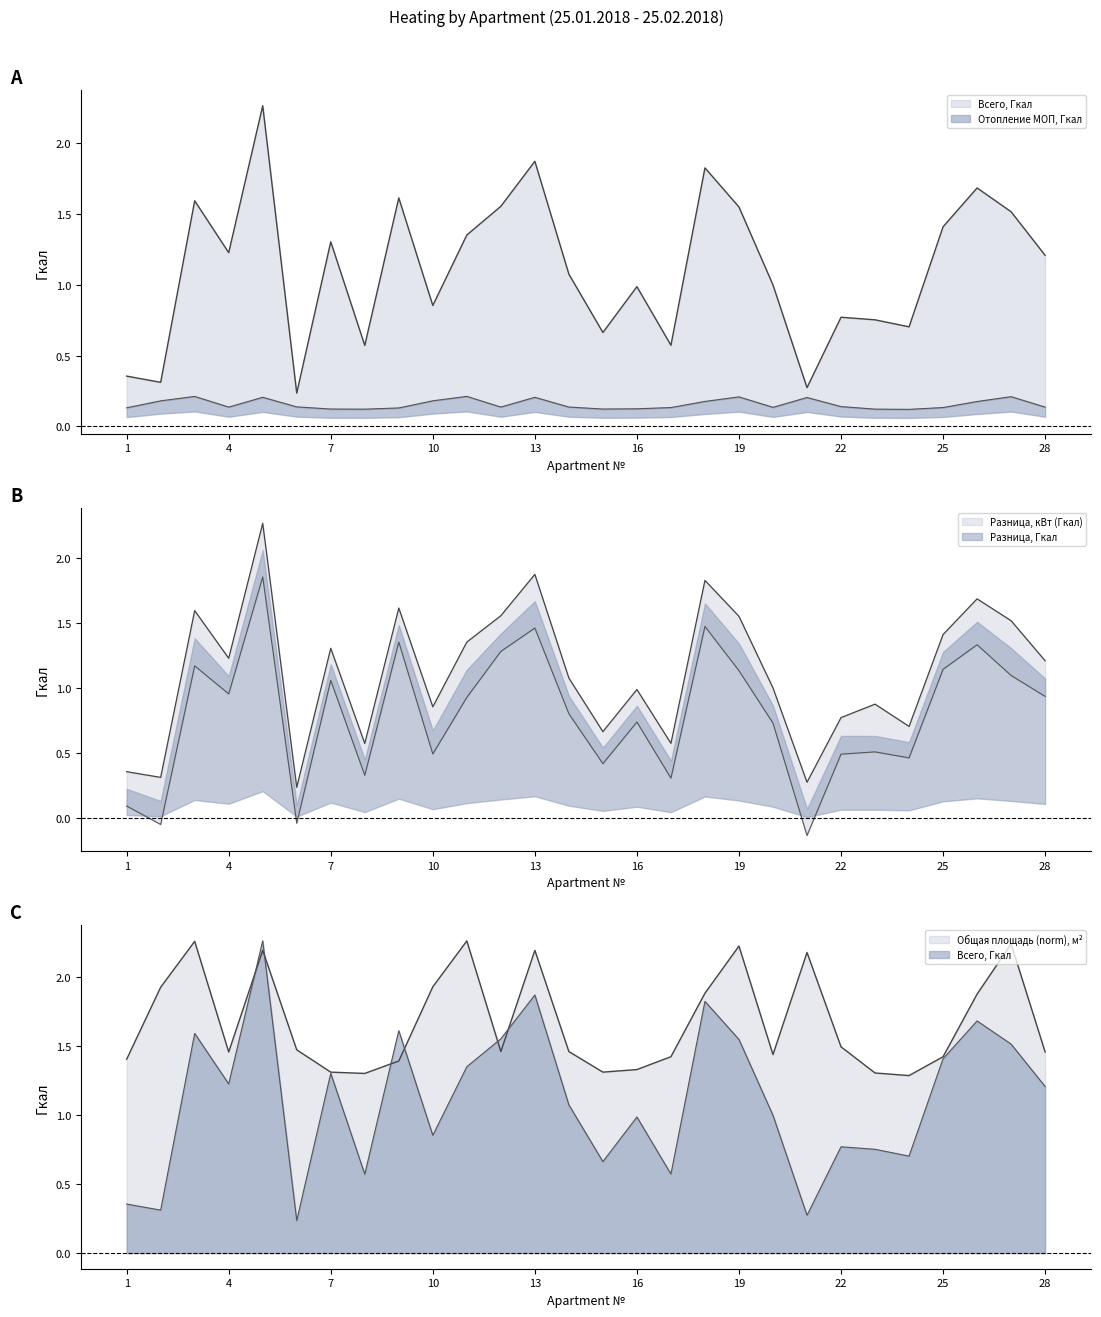

Where does the Всего, Гкал series first go above 1?

3